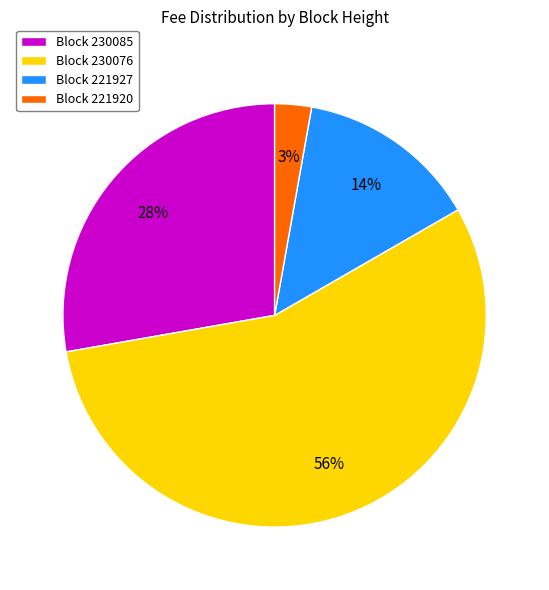

How many segments does this pie chart have?

4